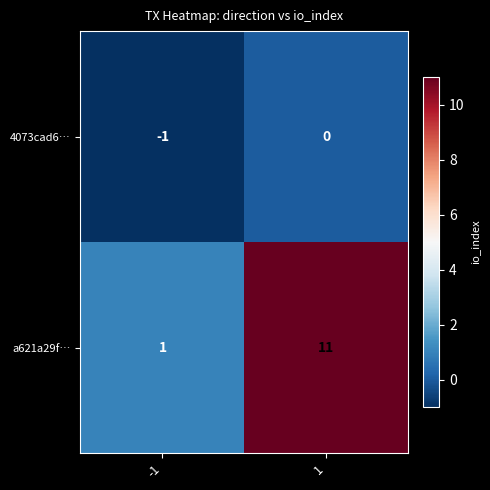

True or false: a621a29f… has a value of 11 at 1.

True